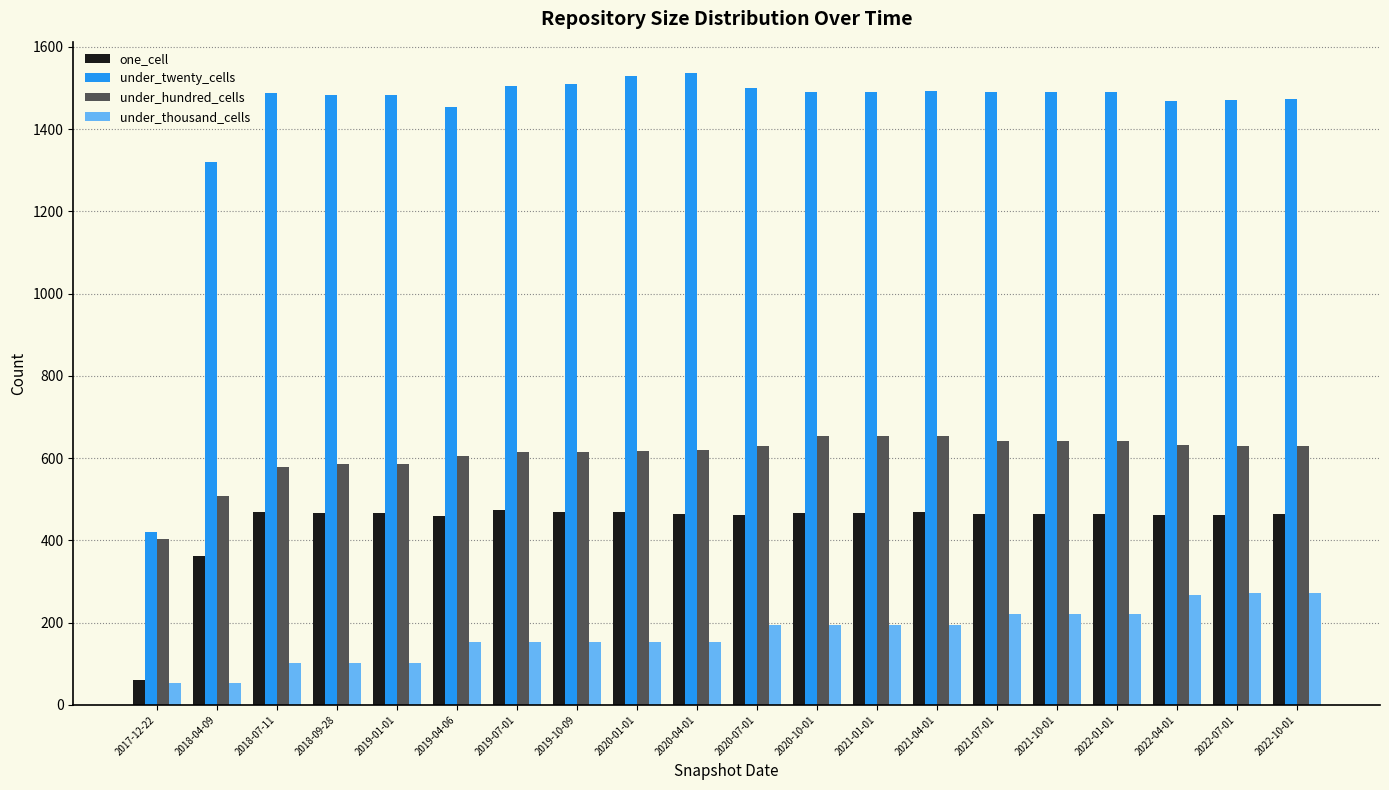

How many bars are there in total?

80